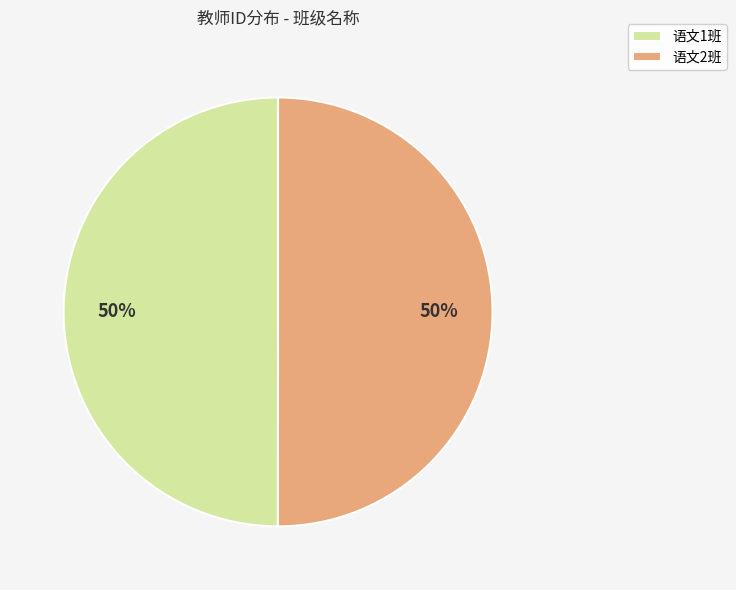

Is the sum of 语文2班 and 语文1班 greater than half?

Yes